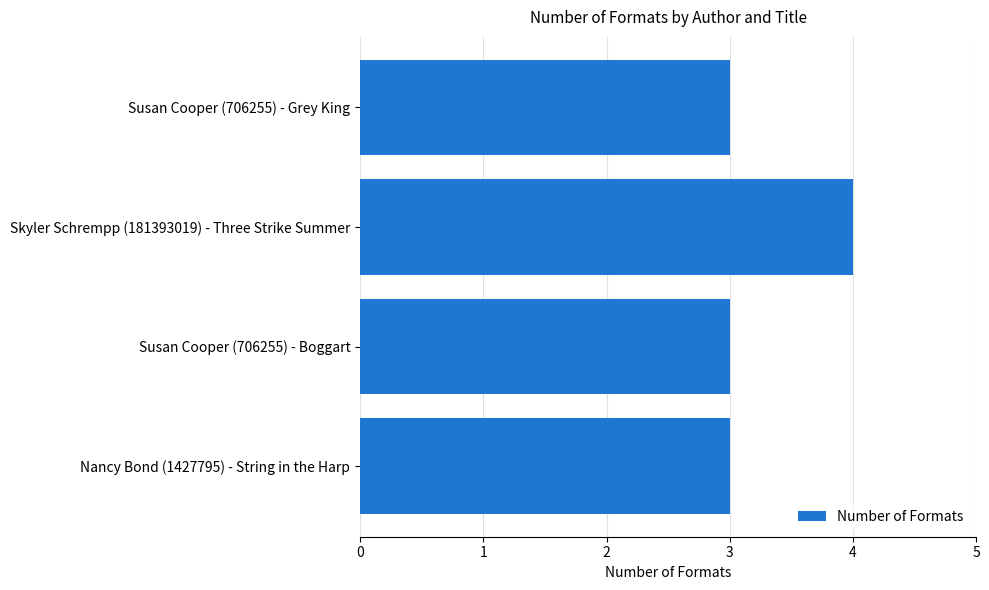

The value at Nancy Bond (1427795) - String in the Harp is 2. True or false?

False